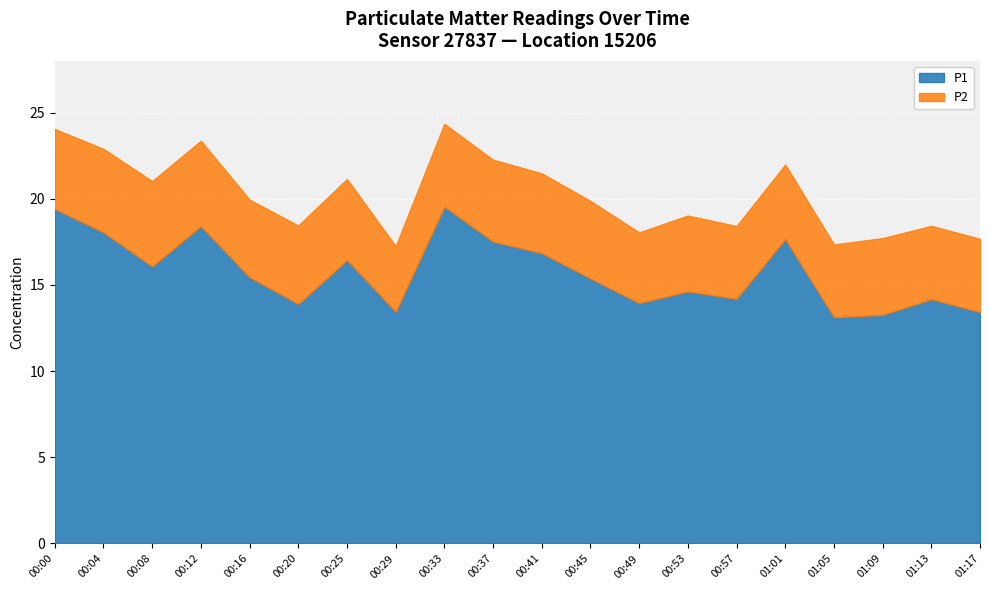

How many values in the P1 series exceed 15?

11